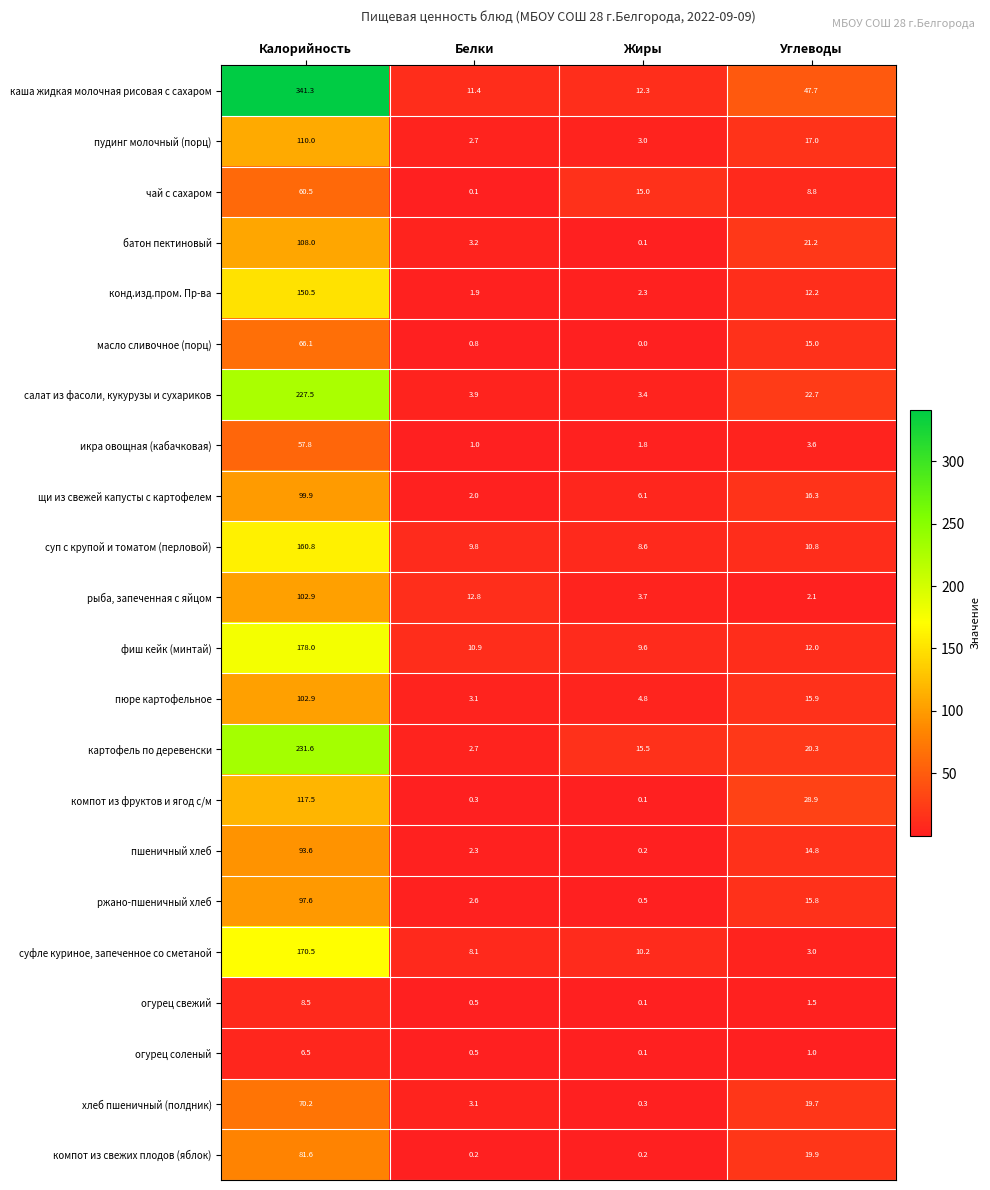

Where is компот из фруктов и ягод с/м nearest to the value 58?

Углеводы